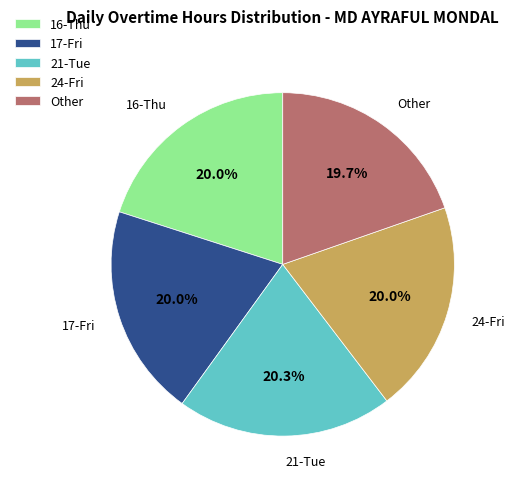

Is there a majority slice in this chart?

No